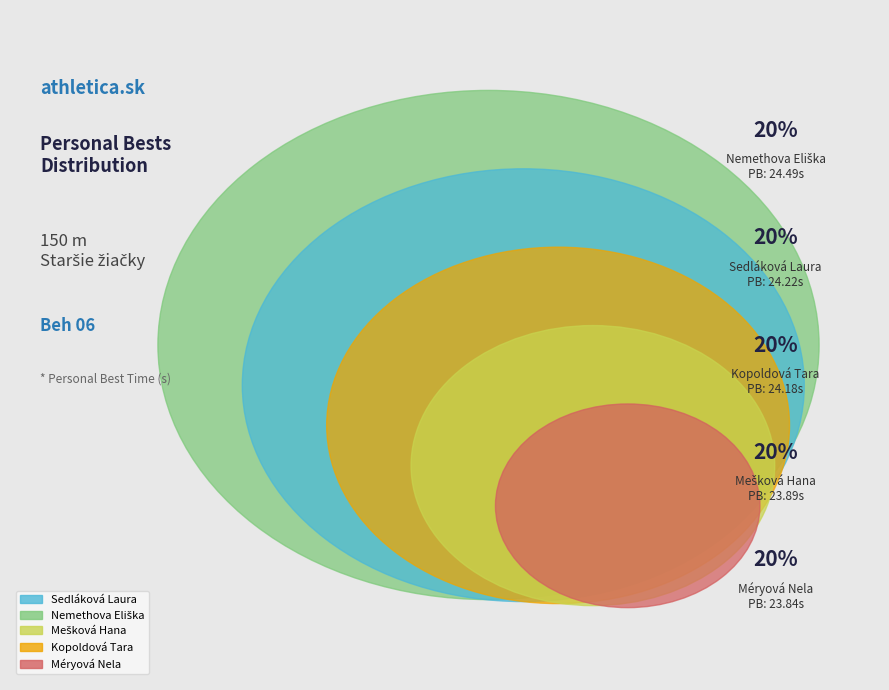

Is Kopoldová Tara the majority of the pie?

No